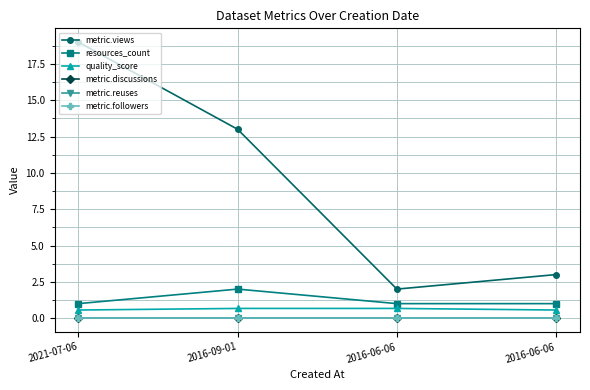

True or false: resources_count and quality_score cross at least once.

False